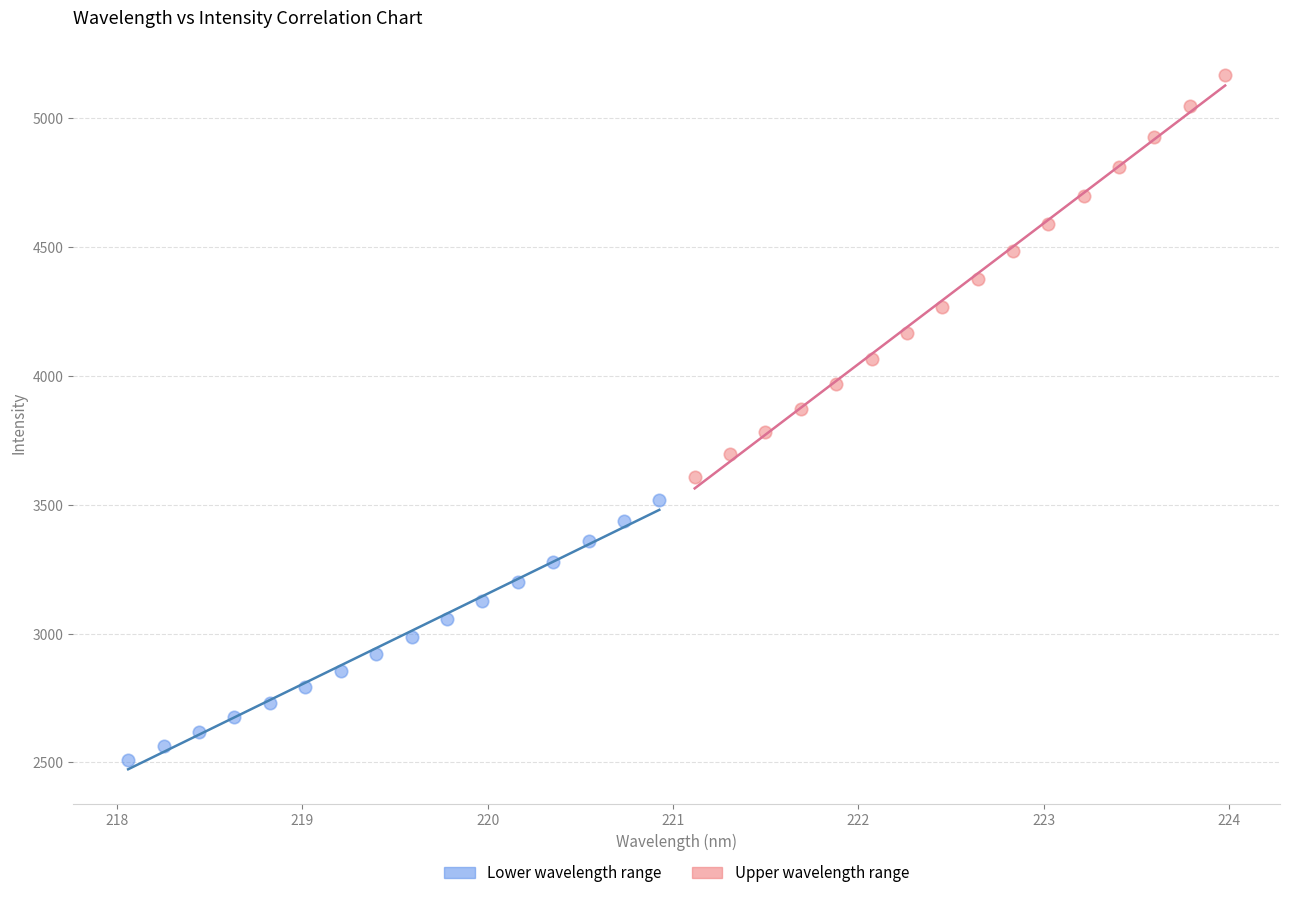

Which series reaches the minimum Y coordinate?

Lower wavelength range